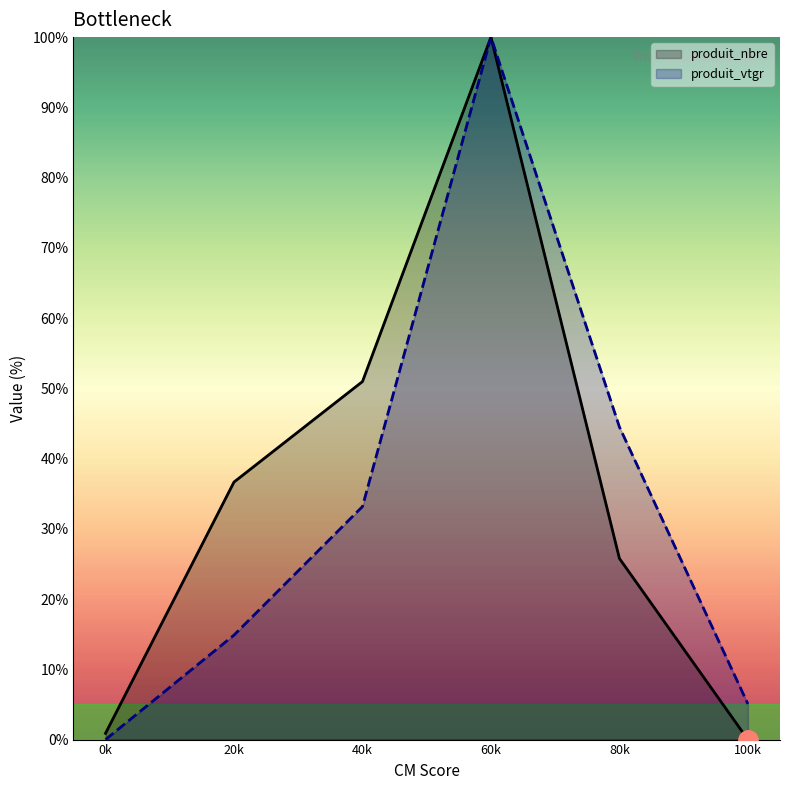

Which series has the largest total across all categories?

produit_nbre